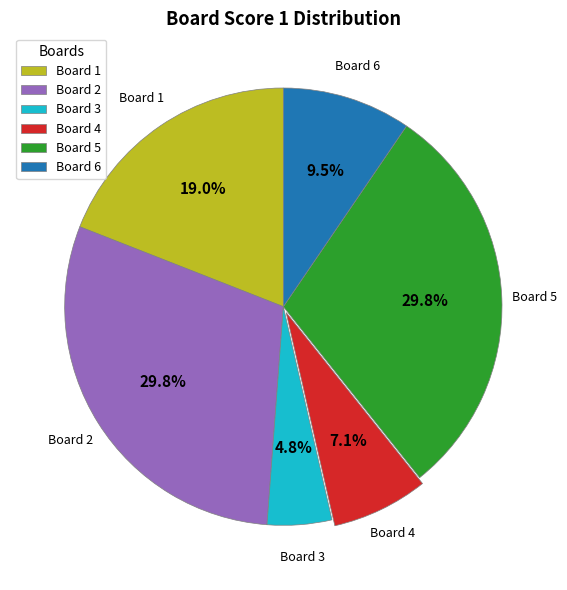

How many segments does this pie chart have?

6